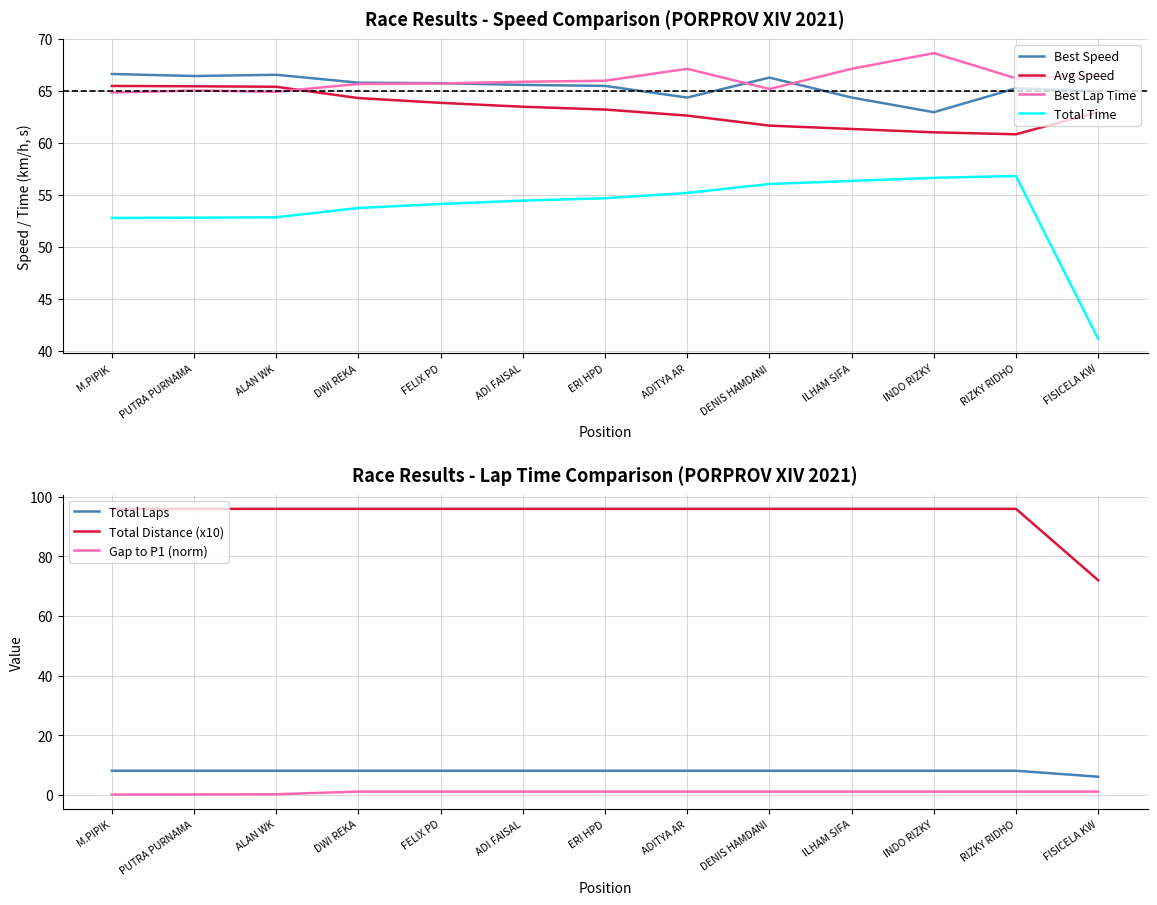

What is the average value of the Best Lap time series?

66.1